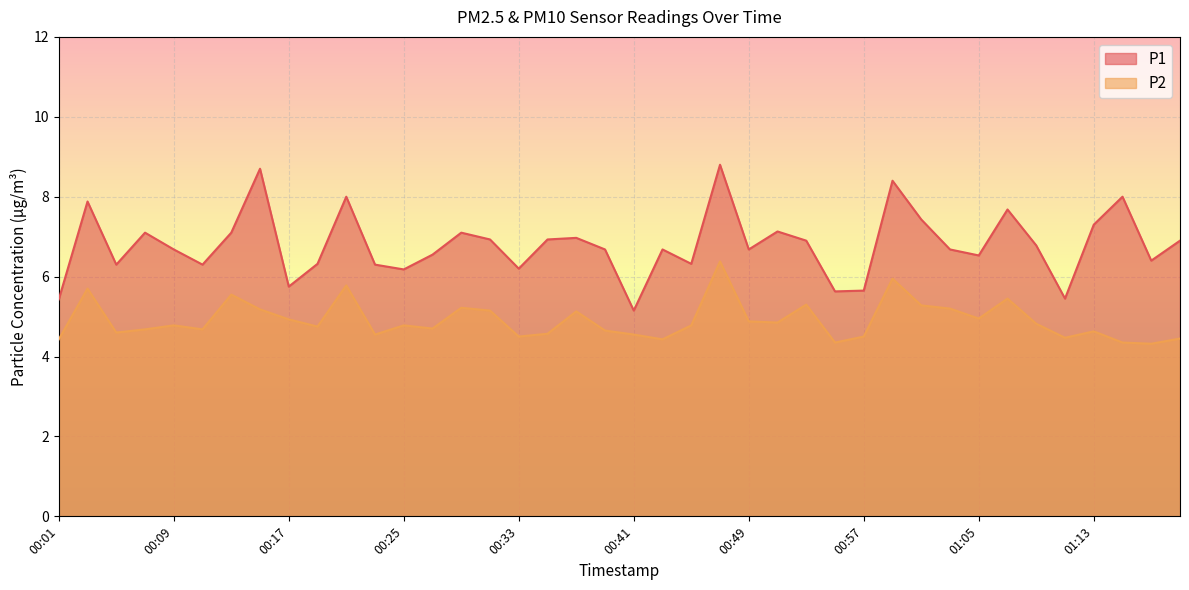

What is the difference between the highest and lowest values at 00:15?

3.5